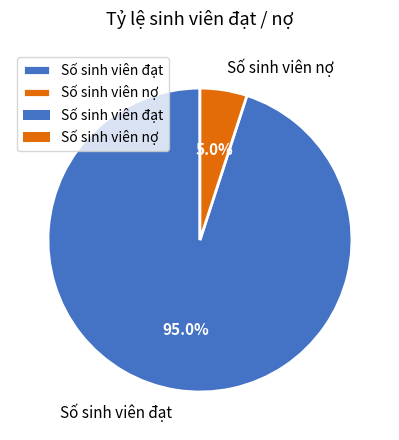

Count the number of slices in the pie.

2